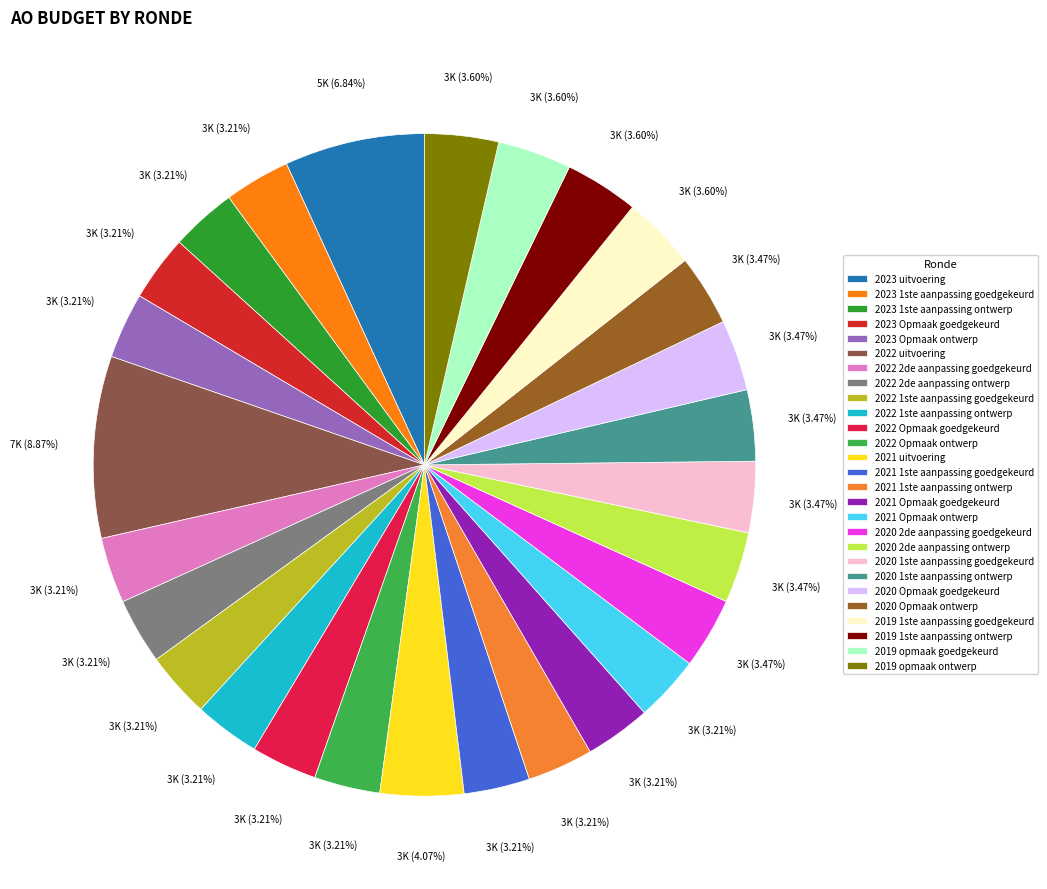

Which category has the smallest portion of the pie?

2023 1ste aanpassing goedgekeurd